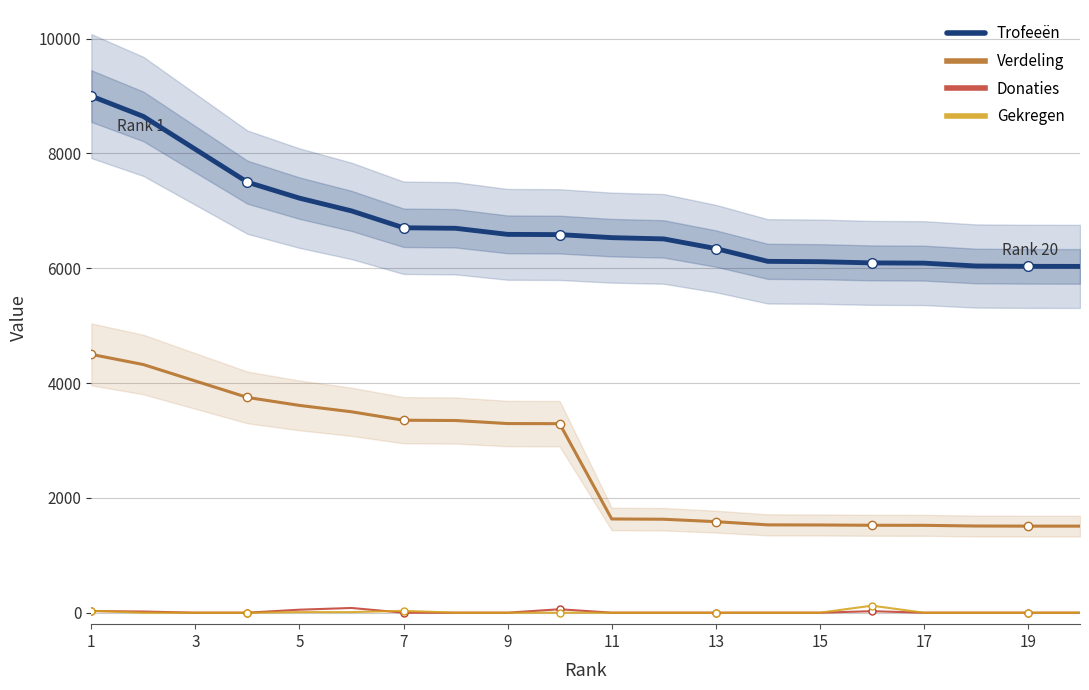

True or false: Verdeling and Donaties intersect in this chart.

False